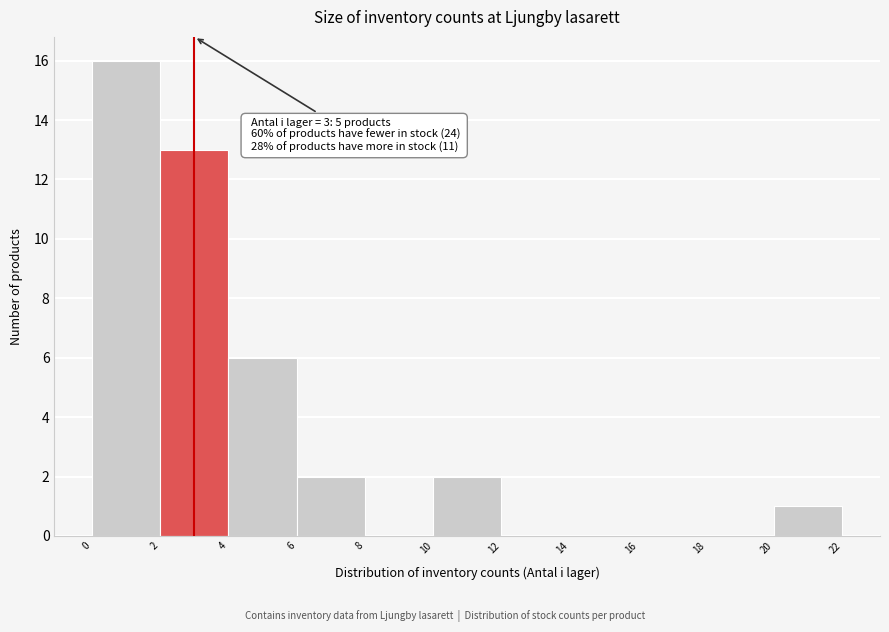

Which range on the x-axis has the tallest bar?

0 to 2